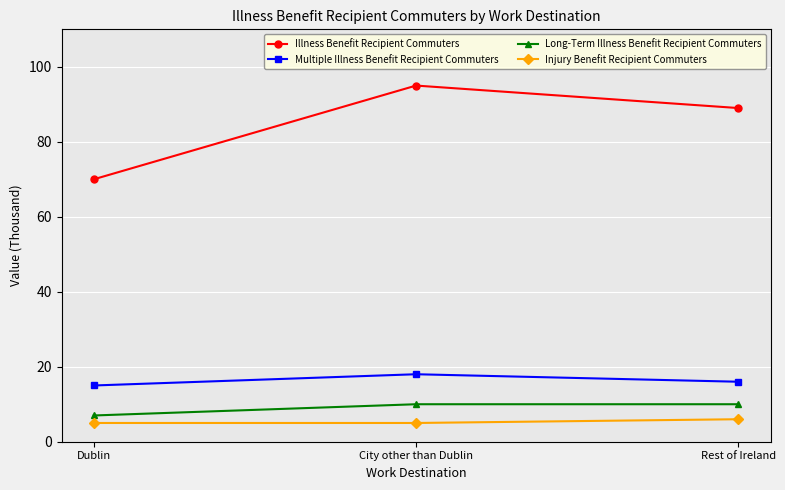

Read the Multiple Illness Benefit Recipient Commuters value at Dublin.

15